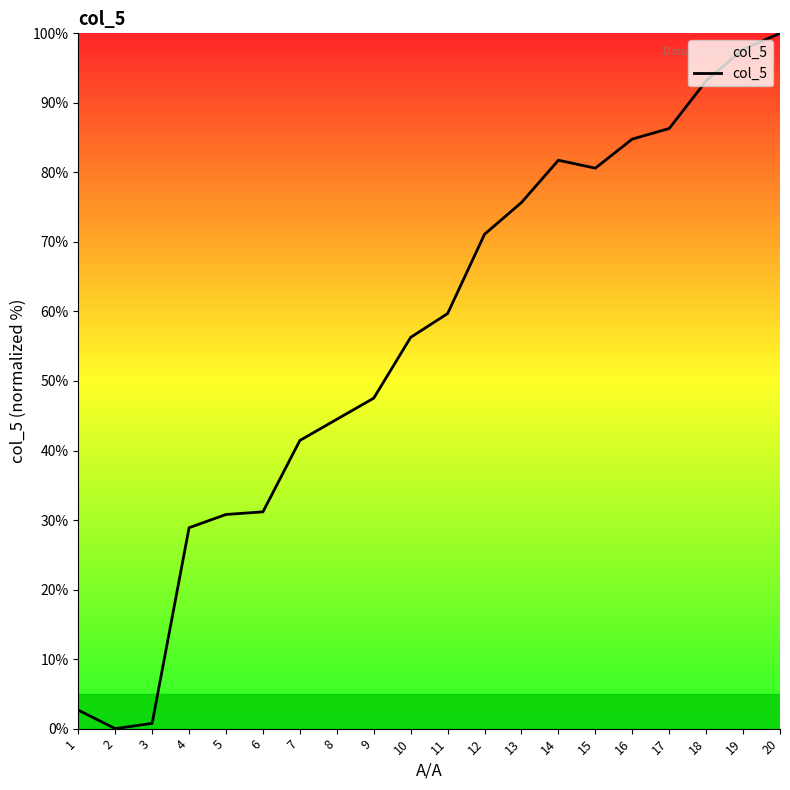

What is the difference between the maximum and minimum values?

100.0